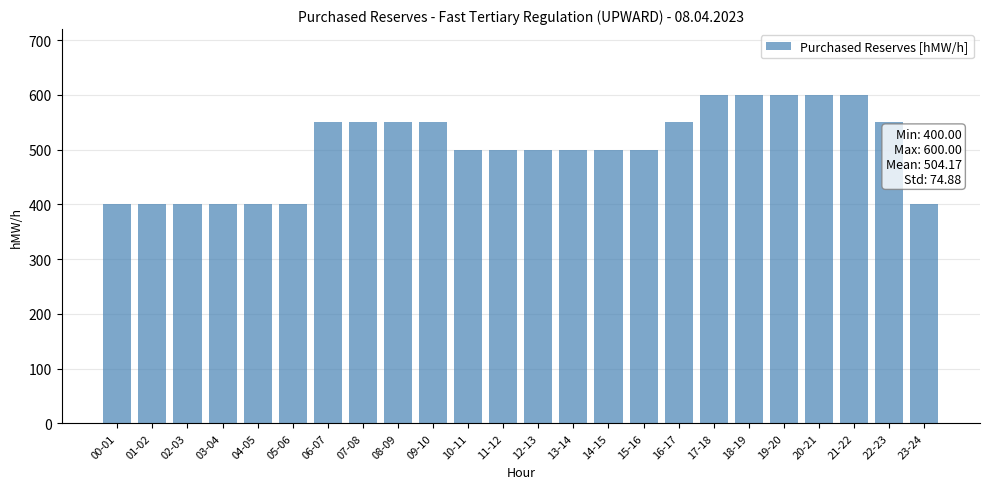

What is the label of the 1st bar from the left?

00-01